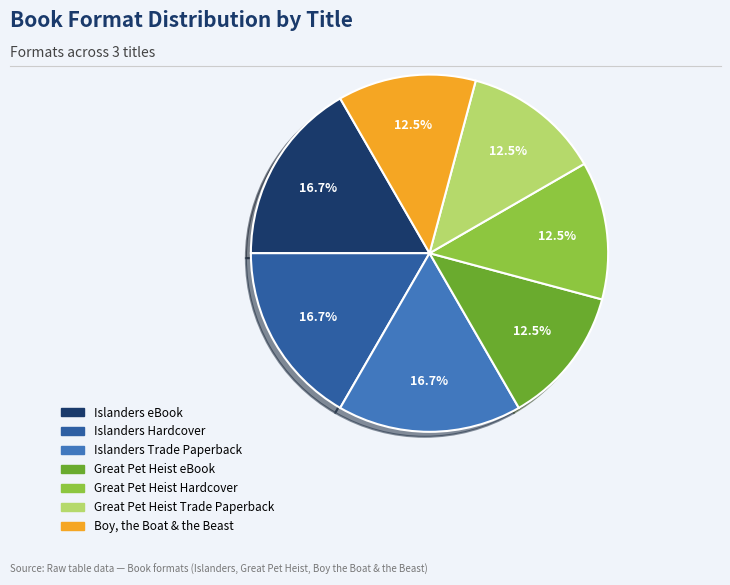

Is the sum of Boy, the Boat & the Beast and Islanders eBook greater than half?

No